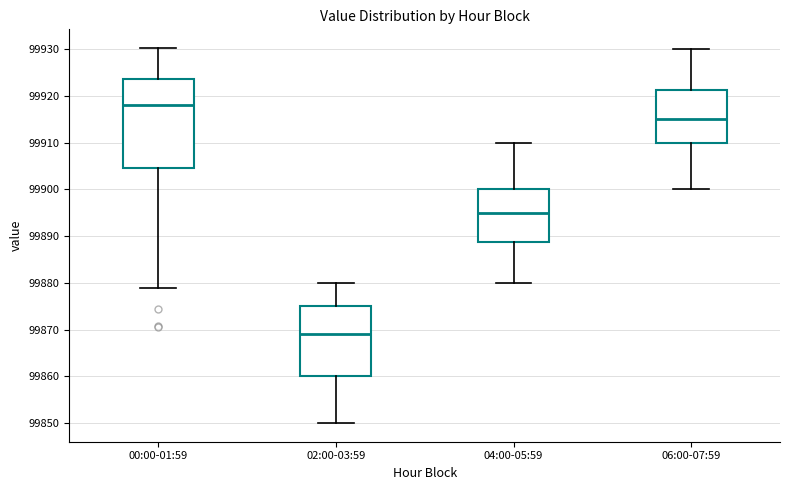

Comparing the boxes themselves (not the whiskers), which one is the tallest?

00:00-01:59